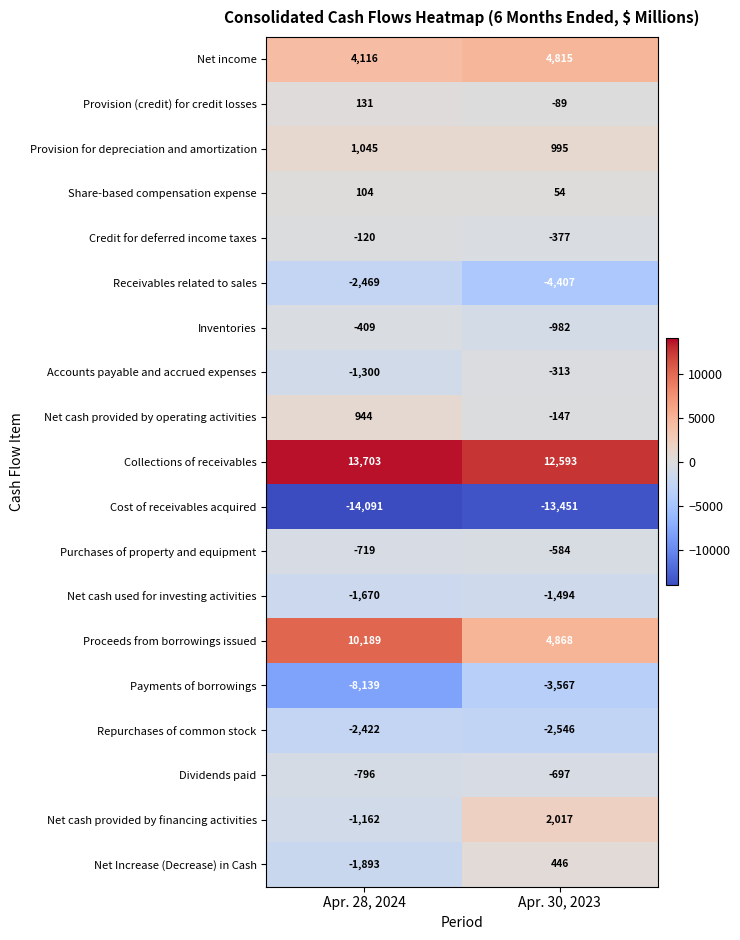

What is the maximum value for Repurchases of common stock?

-2422